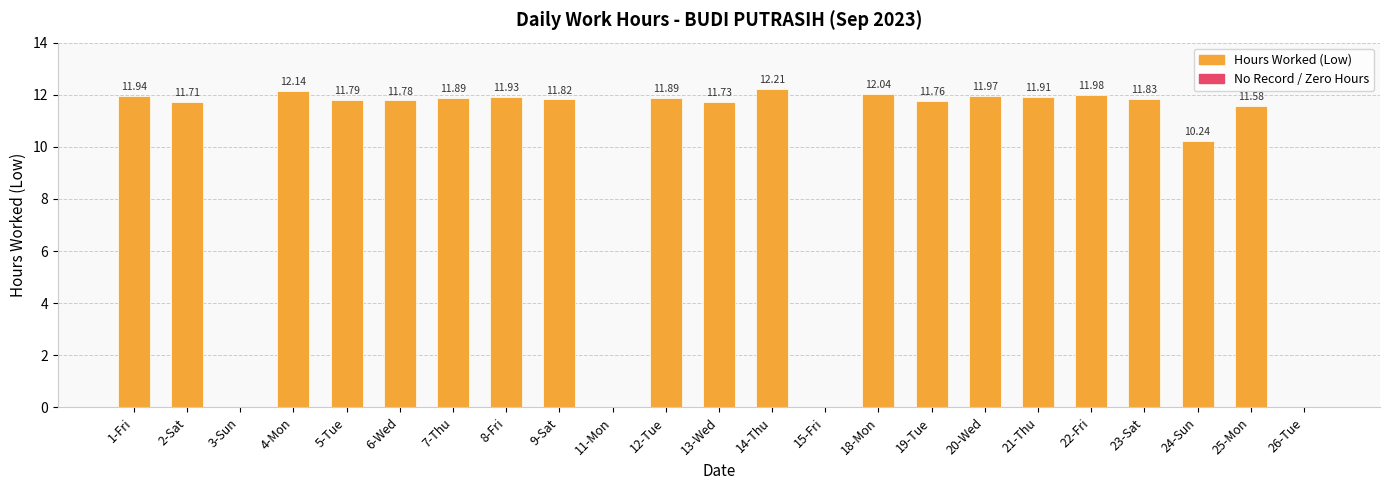

Count the number of categories in the chart.

23